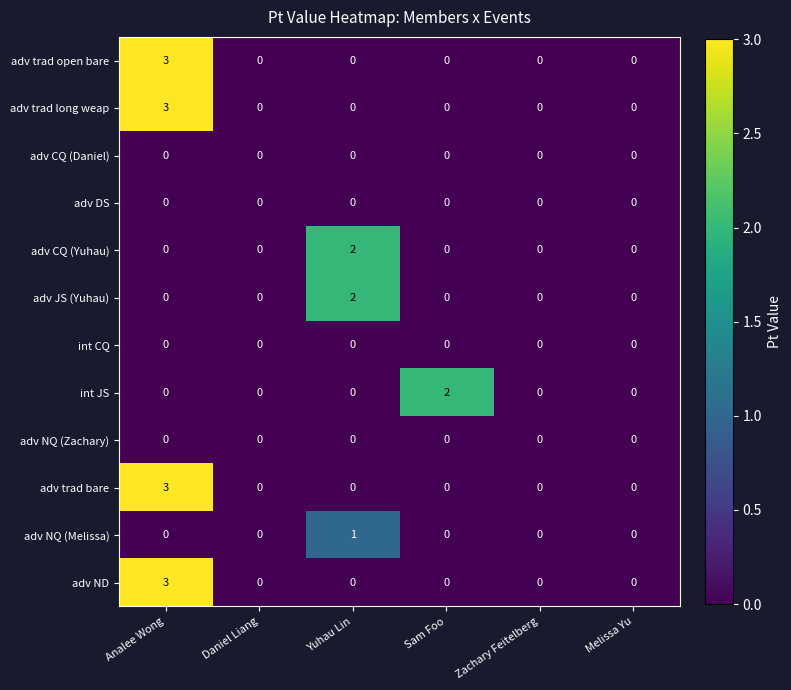

The adv NQ (Melissa) series shows 0 at Analee Wong. True or false?

True